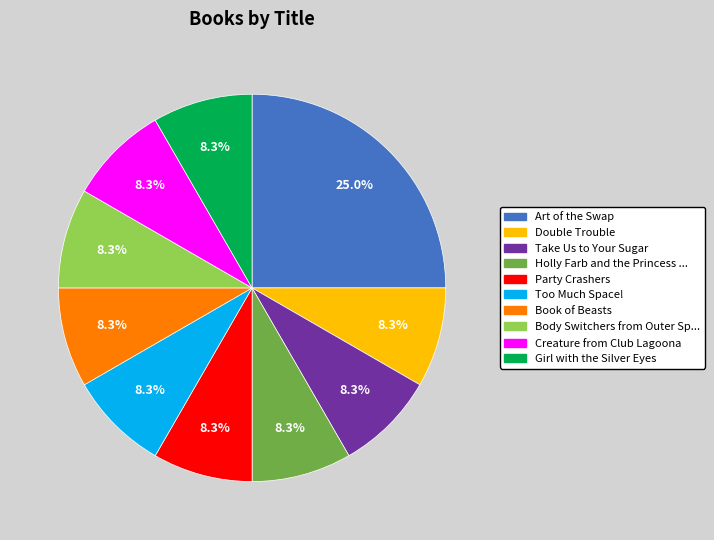

To the nearest percent, what is the difference between the largest and smallest slice percentages?

17%